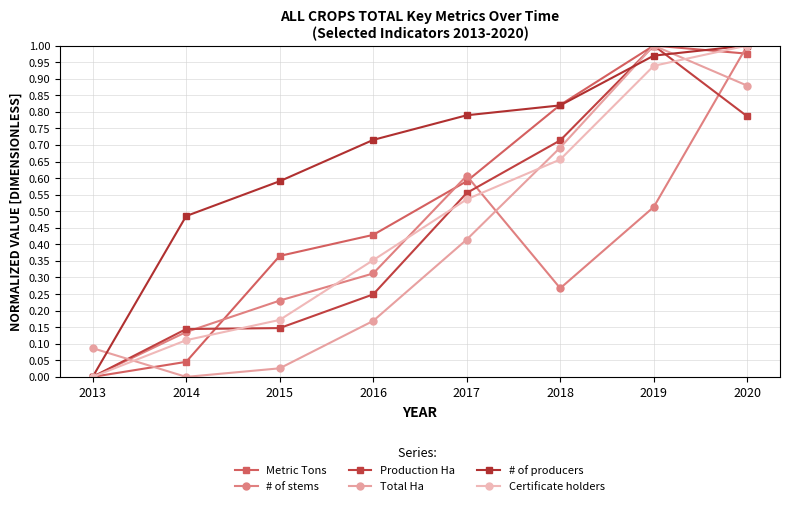

True or false: Total Ha and Production Ha cross at least once.

True